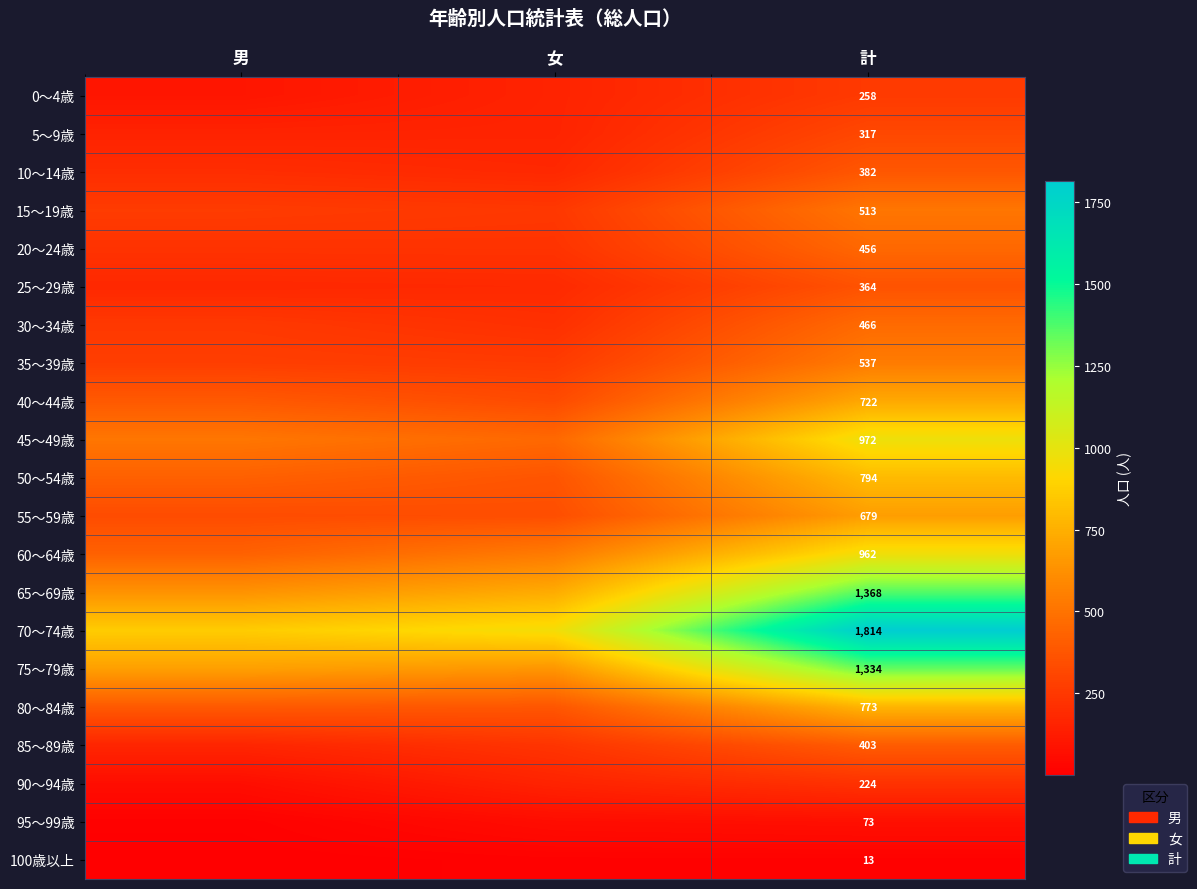

What is the total value across all series at 計?

13424